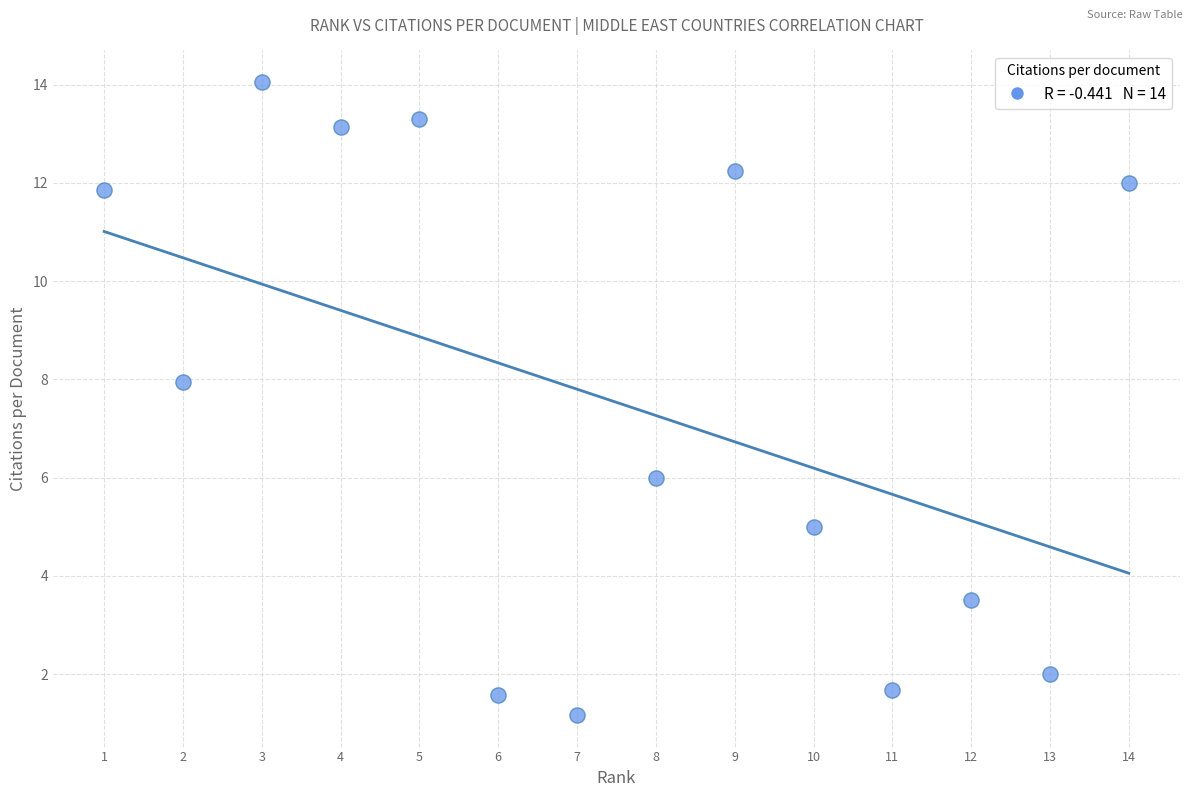

What is the range of Y values (max minus min)?

12.9